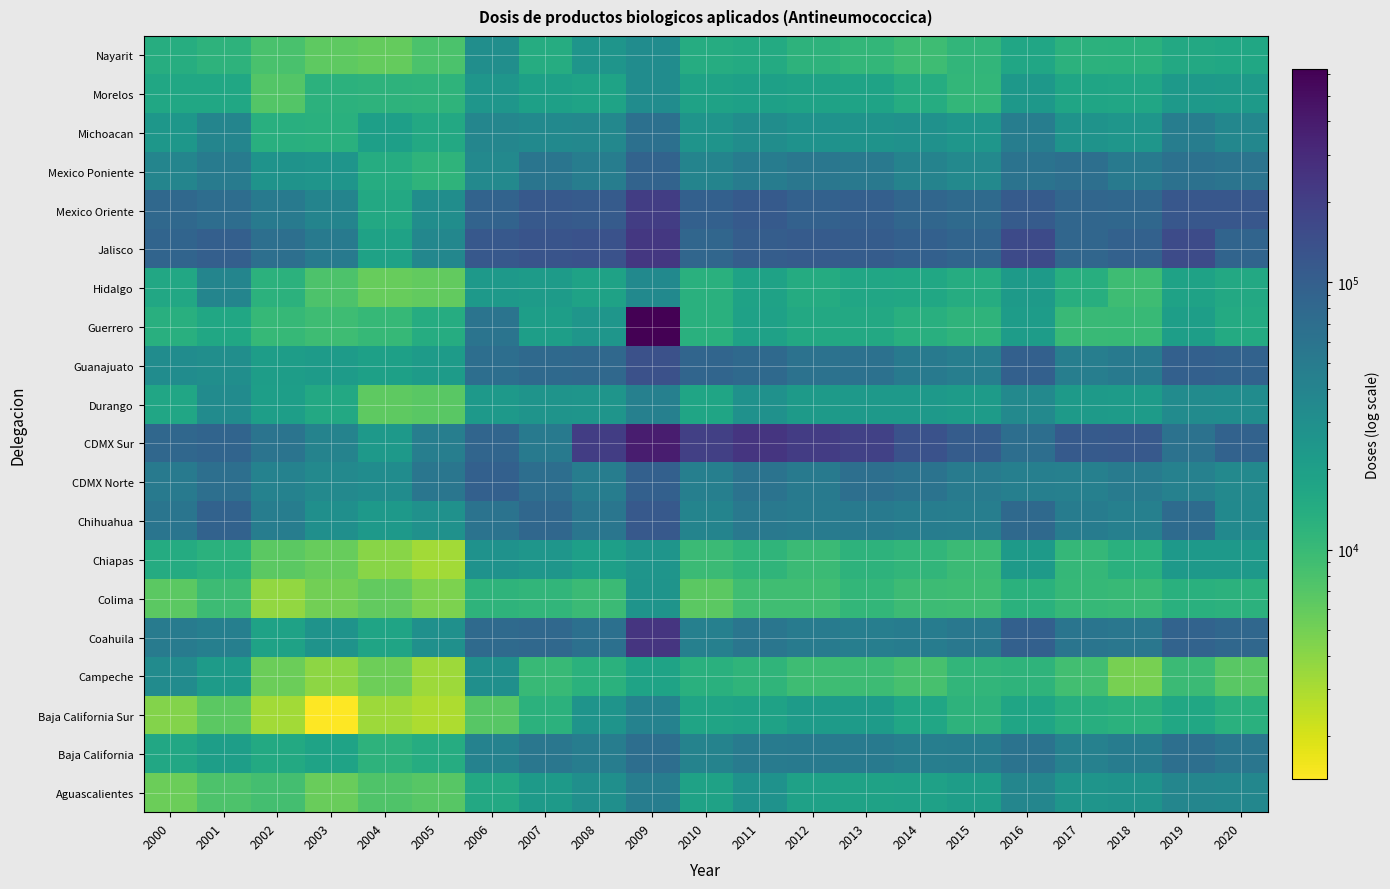

Reading left to right, transcribe all the data shown in this chart.

Aguascalientes: 2000=5422	2001=7707	2002=8634	2003=5611	2004=7473	2005=6841	2006=15729	2007=22653	2008=29580	2009=47086	2010=18350	2011=27562	2012=18868	2013=18648	2014=18798	2015=21020	2016=38208	2017=26084	2018=27039	2019=37548	2020=36675
Baja California: 2000=16100	2001=20426	2002=15432	2003=18019	2004=11904	2005=14264	2006=41552	2007=55450	2008=47589	2009=68374	2010=40942	2011=49097	2012=50326	2013=49931	2014=45825	2015=46515	2016=60569	2017=42483	2018=48182	2019=67453	2020=56465
Baja California Sur: 2000=4278	2001=6544	2002=3248	2003=1385	2004=3404	2005=2966	2006=6788	2007=12285	2008=26390	2009=41366	2010=17722	2011=18601	2012=22137	2013=22111	2014=16802	2015=12142	2016=17114	2017=13697	2018=12712	2019=16356	2020=13010
Campeche: 2000=32786	2001=22064	2002=5419	2003=3920	2004=5300	2005=3386	2006=29600	2007=10282	2008=12650	2009=18242	2010=12978	2011=11444	2012=9309	2013=9460	2014=8130	2015=11088	2016=11793	2017=8730	2018=4837	2019=9606	2020=6614
Coahuila: 2000=48879	2001=45310	2002=18730	2003=27177	2004=17517	2005=28963	2006=75477	2007=79769	2008=66129	2009=242108	2010=44089	2011=56977	2012=49679	2013=45645	2014=48639	2015=54718	2016=96383	2017=57999	2018=55037	2019=89468	2020=81833
Colima: 2000=6471	2001=9497	2002=3761	2003=5123	2004=5991	2005=4675	2006=11887	2007=11302	2008=9763	2009=26416	2010=6473	2011=8992	2012=8992	2013=11032	2014=9416	2015=9369	2016=12696	2017=10414	2018=10242	2019=12927	2020=12356
Chiapas: 2000=14536	2001=12548	2002=6465	2003=5718	2004=4124	2005=3197	2006=27524	2007=24976	2008=20127	2009=26143	2010=9745	2011=11386	2012=9779	2013=12052	2014=11203	2015=9620	2016=22417	2017=10762	2018=12815	2019=23530	2020=23329
Chihuahua: 2000=58747	2001=91301	2002=46947	2003=30210	2004=23578	2005=28439	2006=61416	2007=81980	2008=56367	2009=113754	2010=40225	2011=53128	2012=49462	2013=49980	2014=47332	2015=45713	2016=78150	2017=48054	2018=43924	2019=73711	2020=34659
CDMX Norte: 2000=50291	2001=67121	2002=41584	2003=35455	2004=31702	2005=57241	2006=96769	2007=69484	2008=47474	2009=95290	2010=44624	2011=60803	2012=50558	2013=66625	2014=61779	2015=49481	2016=45170	2017=43827	2018=49244	2019=42814	2020=35610
CDMX Sur: 2000=80866	2001=86872	2002=59508	2003=40808	2004=23362	2005=46300	2006=85663	2007=52152	2008=206726	2009=386290	2010=199216	2011=246313	2012=209971	2013=193195	2014=134091	2015=107078	2016=68979	2017=111433	2018=113473	2019=62130	2020=91976
Durango: 2000=16696	2001=32602	2002=20358	2003=15514	2004=6322	2005=6579	2006=23533	2007=26375	2008=25687	2009=44277	2010=17139	2011=28648	2012=22457	2013=23618	2014=23418	2015=21703	2016=35725	2017=22517	2018=21711	2019=33043	2020=31983
Guanajuato: 2000=31754	2001=30238	2002=21011	2003=22145	2004=19579	2005=21787	2006=68244	2007=78531	2008=79750	2009=137746	2010=85416	2011=77172	2012=62459	2013=64900	2014=50225	2015=45868	2016=95581	2017=45459	2018=52353	2019=95244	2020=91118
Guerrero: 2000=13376	2001=16384	2002=10534	2003=9357	2004=10557	2005=14131	2006=59737	2007=20395	2008=25391	2009=628698	2010=13001	2011=19075	2012=15552	2013=15555	2014=13294	2015=11706	2016=21277	2017=9853	2018=10105	2019=20551	2020=14980
Hidalgo: 2000=15954	2001=38627	2002=12412	2003=7705	2004=5784	2005=6041	2006=23244	2007=21849	2008=18441	2009=34734	2010=13005	2011=18640	2012=14503	2013=17026	2014=16336	2015=14125	2016=22341	2017=13658	2018=9269	2019=18703	2020=15800
Jalisco: 2000=87406	2001=99180	2002=67717	2003=50548	2004=18726	2005=37347	2006=115600	2007=127066	2008=133403	2009=235197	2010=83690	2011=104679	2012=107936	2013=106890	2014=96974	2015=86935	2016=158704	2017=82729	2018=93192	2019=156394	2020=87571
Mexico Oriente: 2000=80115	2001=71240	2002=51821	2003=39709	2004=15634	2005=31046	2006=89617	2007=113062	2008=109427	2009=208331	2010=95789	2011=112169	2012=93529	2013=99758	2014=84351	2015=76379	2016=109146	2017=83798	2018=80880	2019=118028	2020=119265
Mexico Poniente: 2000=38482	2001=49078	2002=27123	2003=26005	2004=14251	2005=11842	2006=35449	2007=58025	2008=47054	2009=90643	2010=40236	2011=47840	2012=55582	2013=52951	2014=40816	2015=35665	2016=60834	2017=67097	2018=50840	2019=63476	2020=59195
Michoacan: 2000=24618	2001=38947	2002=13171	2003=12914	2004=19686	2005=15718	2006=37863	2007=34290	2008=35903	2009=65350	2010=26325	2011=31475	2012=27776	2013=27384	2014=28567	2015=25271	2016=46720	2017=26923	2018=25009	2019=46767	2020=36703
Morelos: 2000=16368	2001=16543	2002=7173	2003=12223	2004=12127	2005=11789	2006=25202	2007=19432	2008=18264	2009=32398	2010=18438	2011=19385	2012=18738	2013=18100	2014=14111	2015=10969	2016=24322	2017=17082	2018=16642	2019=22875	2020=22350
Nayarit: 2000=13899	2001=11927	2002=7990	2003=6278	2004=5941	2005=7766	2006=30569	2007=14210	2008=25630	2009=32343	2010=14114	2011=14974	2012=12041	2013=10877	2014=9337	2015=11088	2016=16788	2017=12384	2018=12494	2019=15538	2020=16487